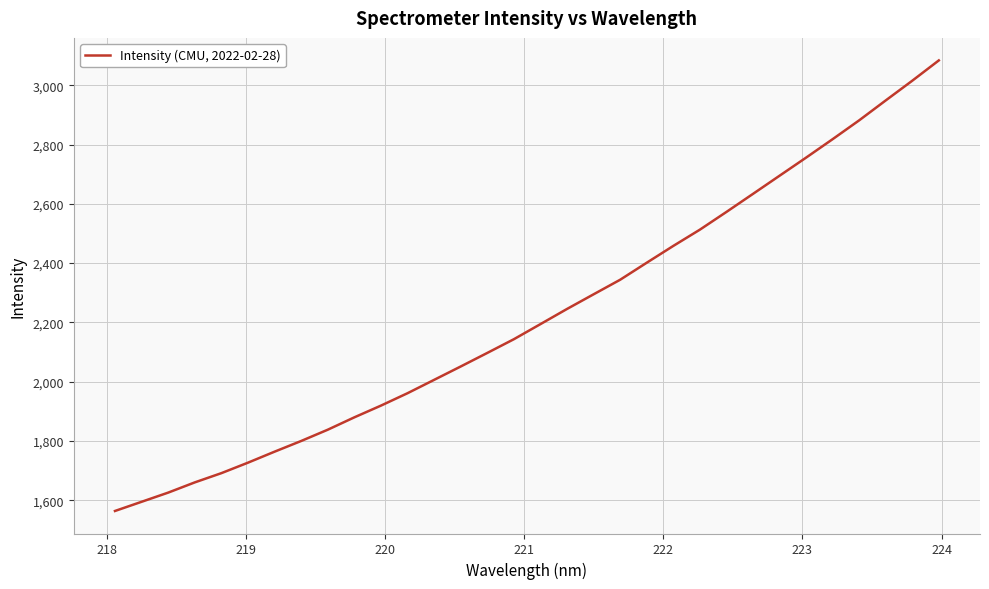

What is the sum of all values?

71175.3